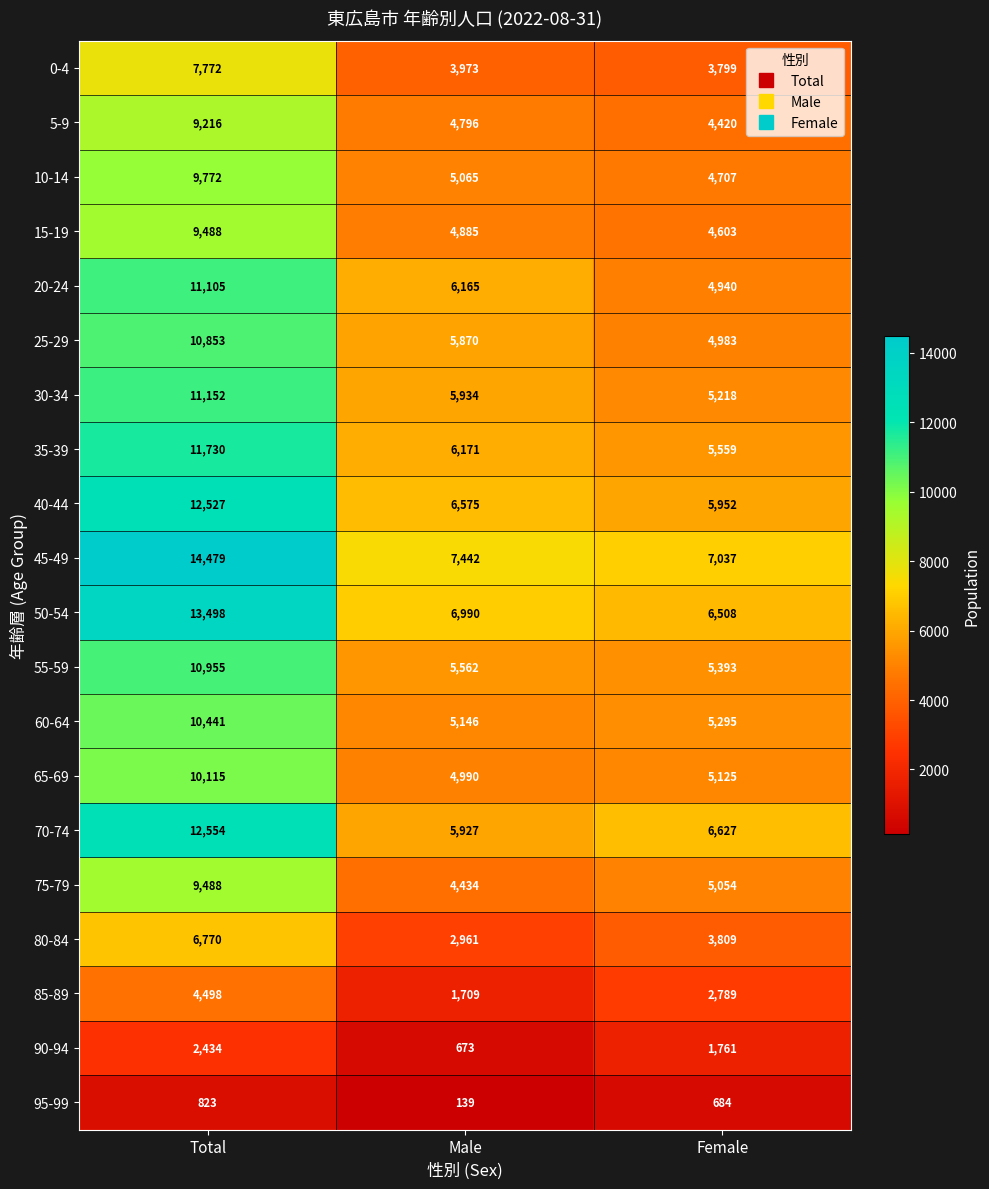

Which category has the lowest value in the 85-89 series?

Male